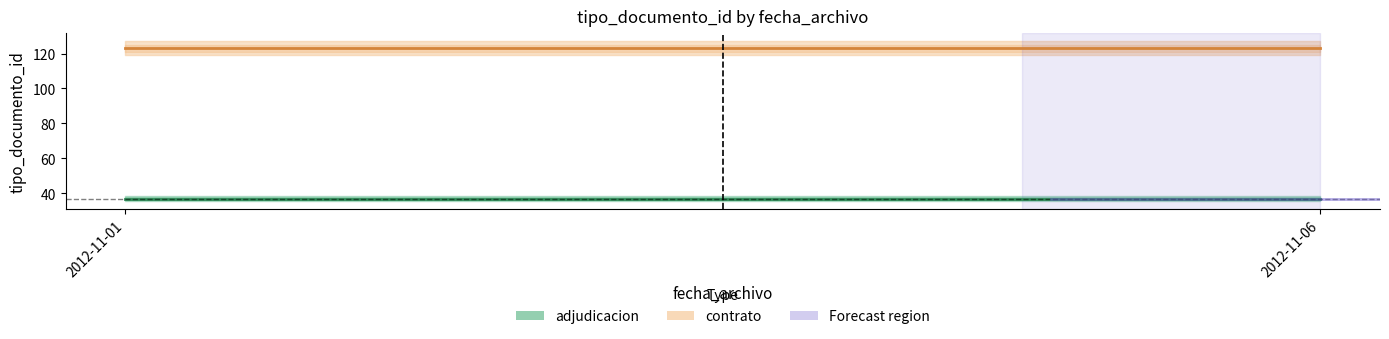

What is the approximate value of adjudicacion at 2012-11-06?

37